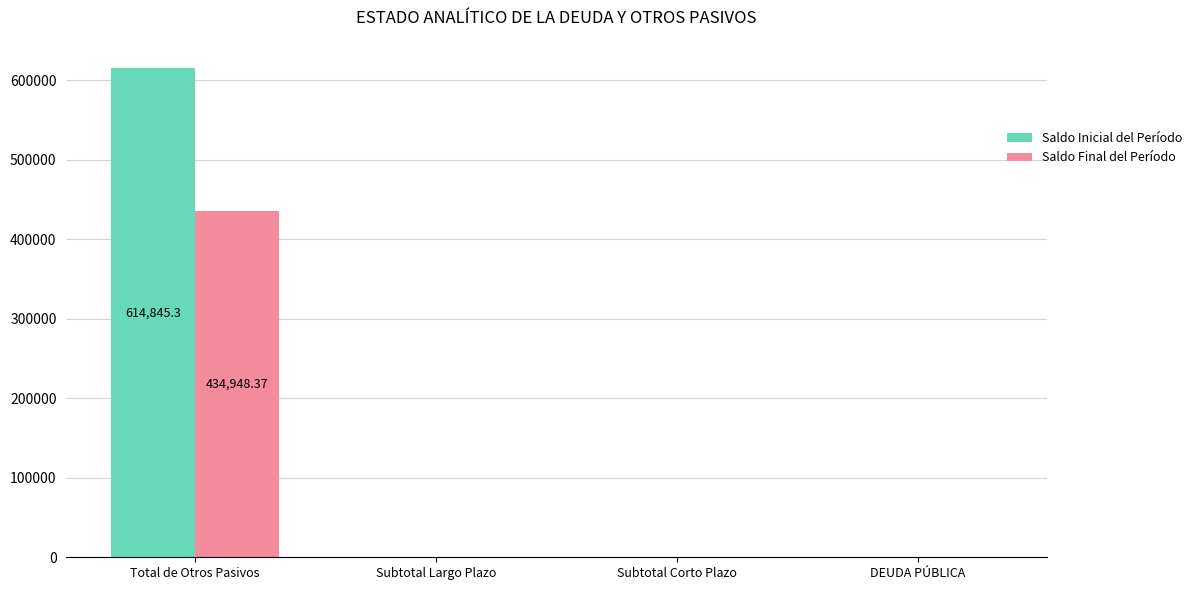

How many groups of bars are there?

4